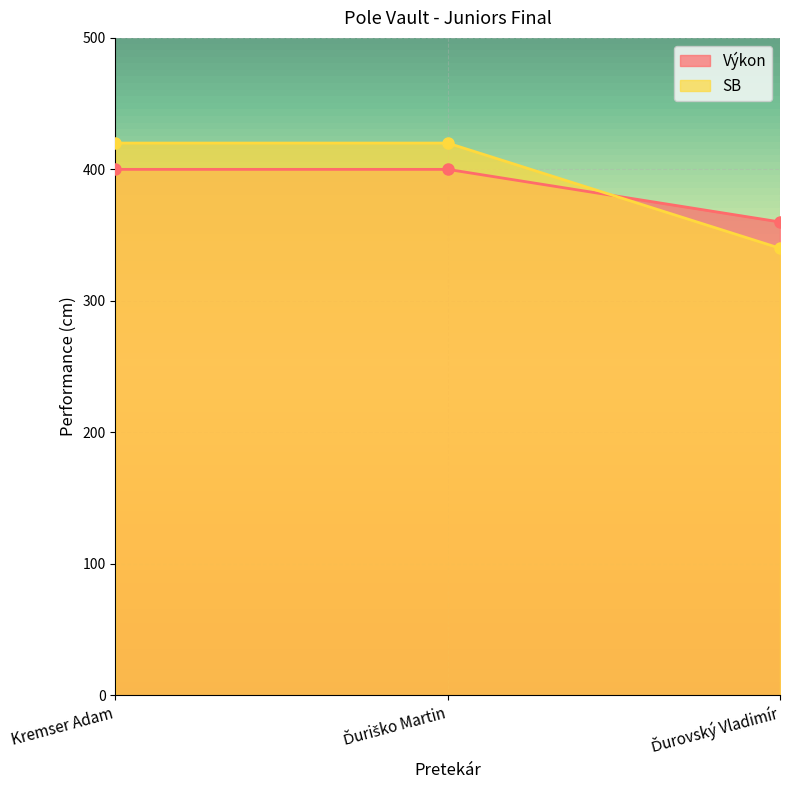

Reading left to right, transcribe all the data shown in this chart.

Výkon: 400	400	360
SB: 420	420	340